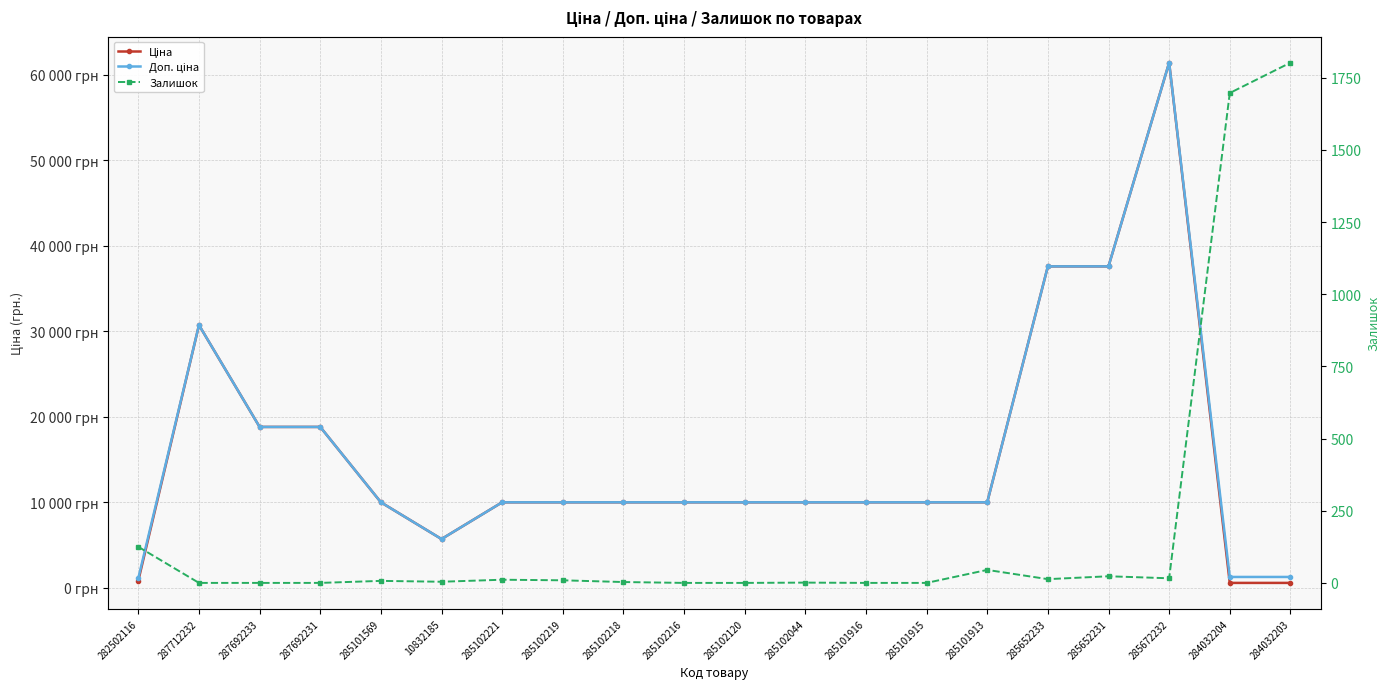

Reading right to left, list all the values displayed in this chart.

Ціна: 539.0	539.0	61434.3	37593.6	37593.6	9975.0	9975.0	9975.0	9975.0	9975.0	9975.0	9975.0	9975.0	9975.0	5673.8	9975.0	18796.8	18796.8	30717.1	818.5
Доп. ціна: 1235.4	1235.4	61434.3	37593.6	37593.6	9975.0	9975.0	9975.0	9975.0	9975.0	9975.0	9975.0	9975.0	9975.0	5673.8	9975.0	18796.8	18796.8	30717.1	1109.2
Залишок: 1802.0	1697.0	16.0	23.0	13.0	45.0	0.0	0.0	1.0	0.0	0.0	3.0	9.0	11.0	4.0	7.0	0.0	0.0	0.0	125.0